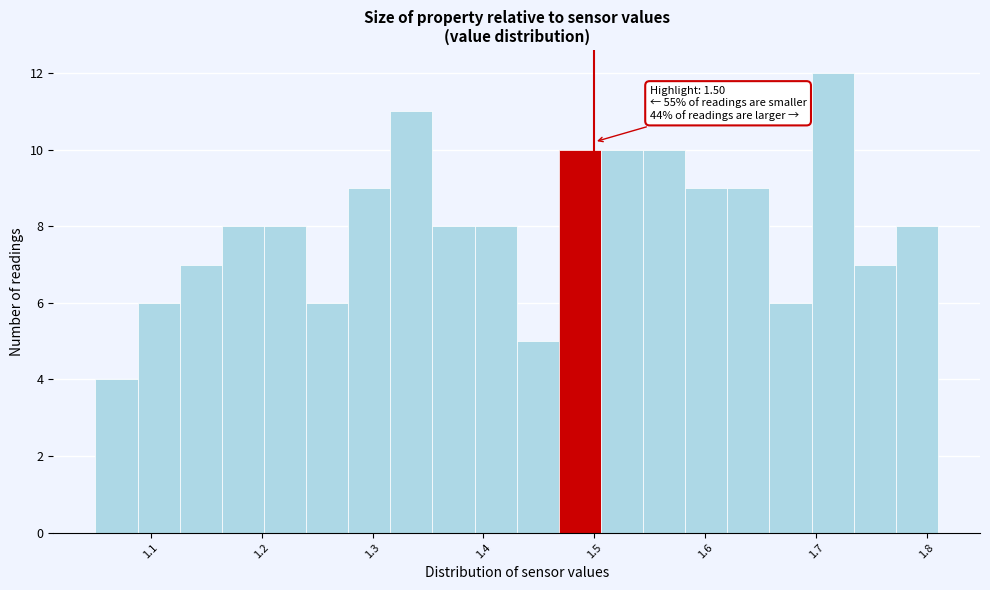

Read against the x-axis, roughly where is the centre of the tallest bar?

1.72